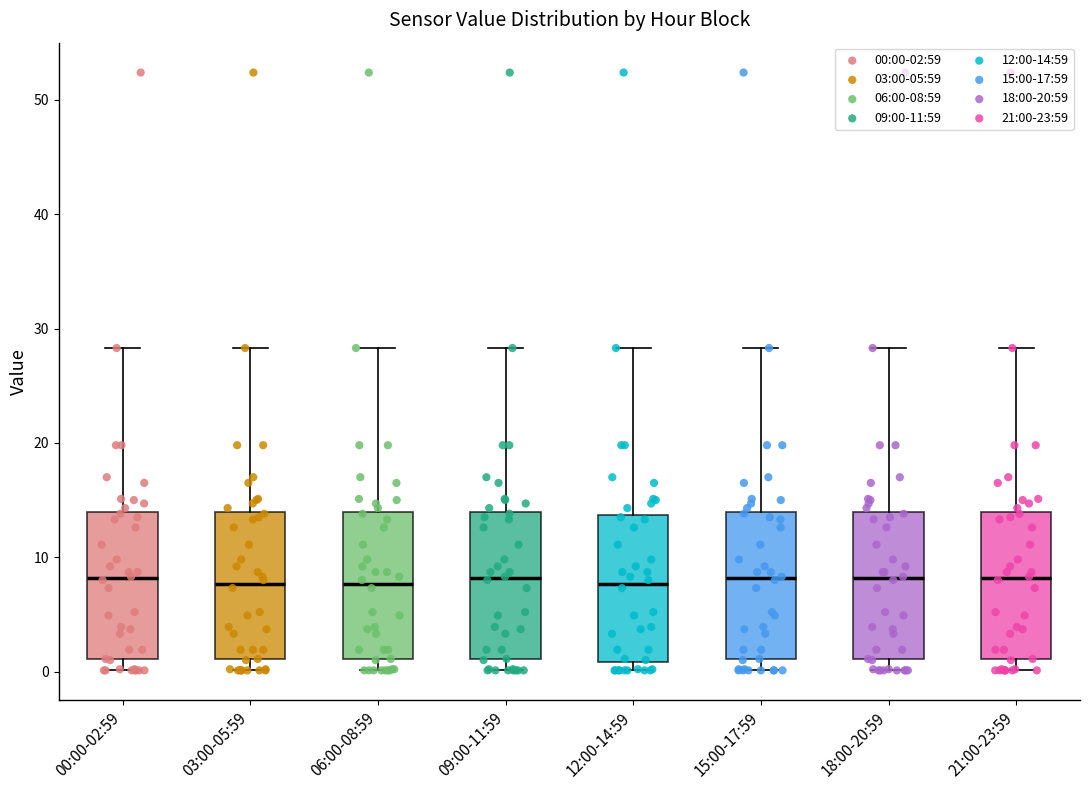

Reading left to right, transcribe this box plot: for each box, give where its median line is, the range the box spans, and where its two whiskers end, as read against the y-axis. The values are not printed on the chart, so give them approximately, as read against the axis.

00:00-02:59: median 8, box 1 to 14, whiskers 0 to 28
03:00-05:59: median 8, box 1 to 14, whiskers 0 to 28
06:00-08:59: median 8, box 1 to 14, whiskers 0 to 28
09:00-11:59: median 8, box 1 to 14, whiskers 0 to 28
12:00-14:59: median 8, box 1 to 14, whiskers 0 to 28
15:00-17:59: median 8, box 1 to 14, whiskers 0 to 28
18:00-20:59: median 8, box 1 to 14, whiskers 0 to 28
21:00-23:59: median 8, box 1 to 14, whiskers 0 to 28